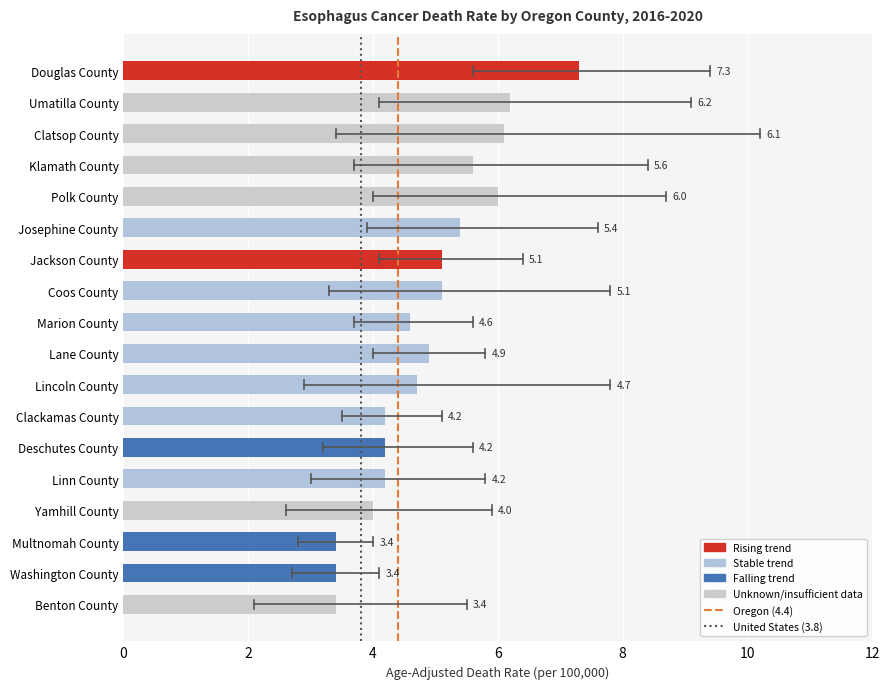

Read the value at Yamhill County.

4.0